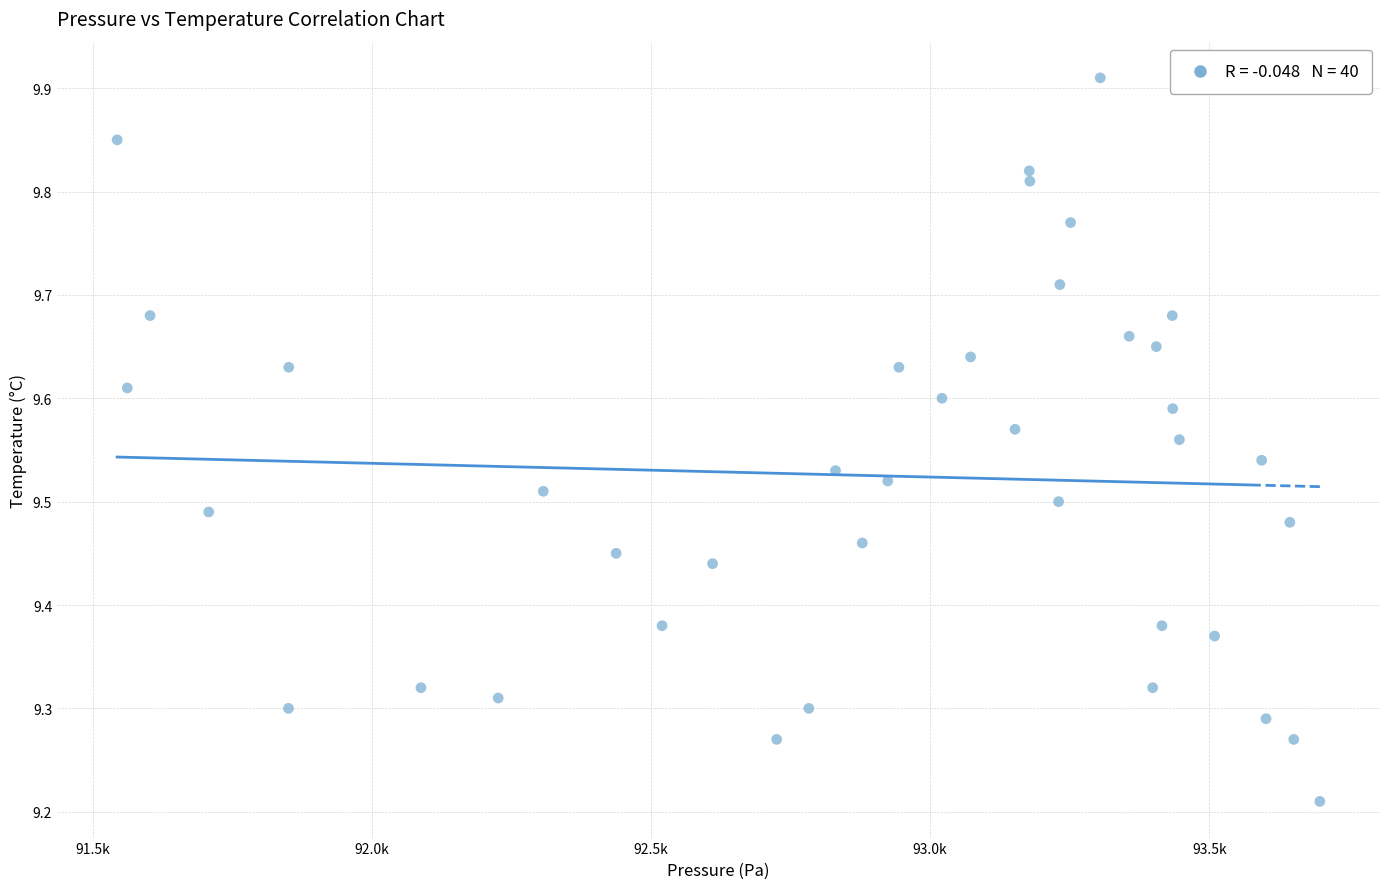

What is the range of Y values (max minus min)?

0.7